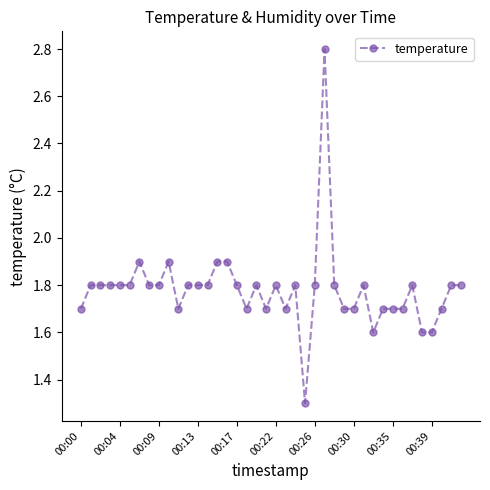

What is the average value?

1.8